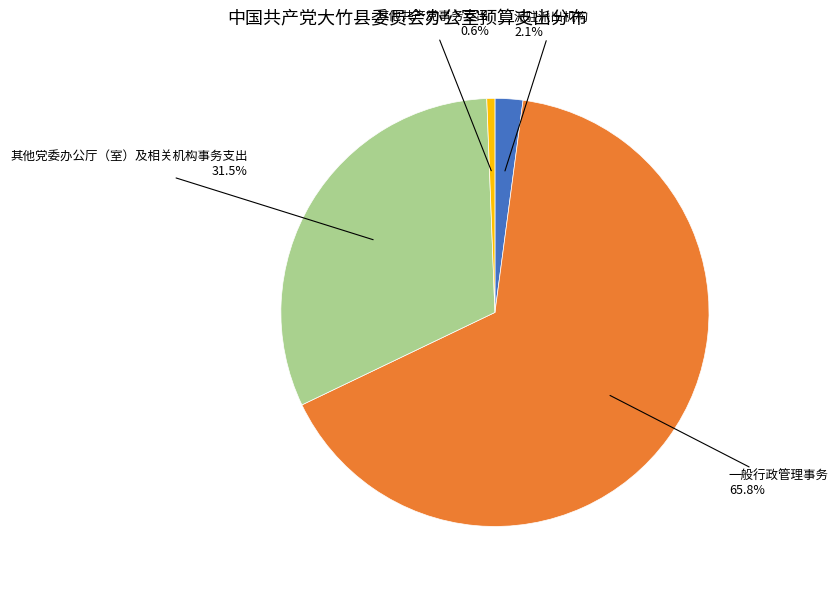

Does any single category account for the majority?

Yes